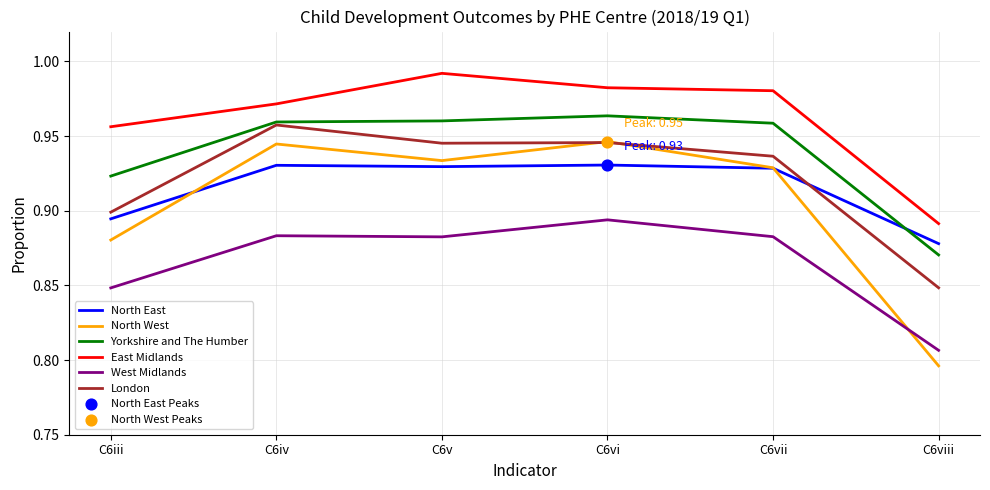

At how many categories does at least one series exceed 0?

6